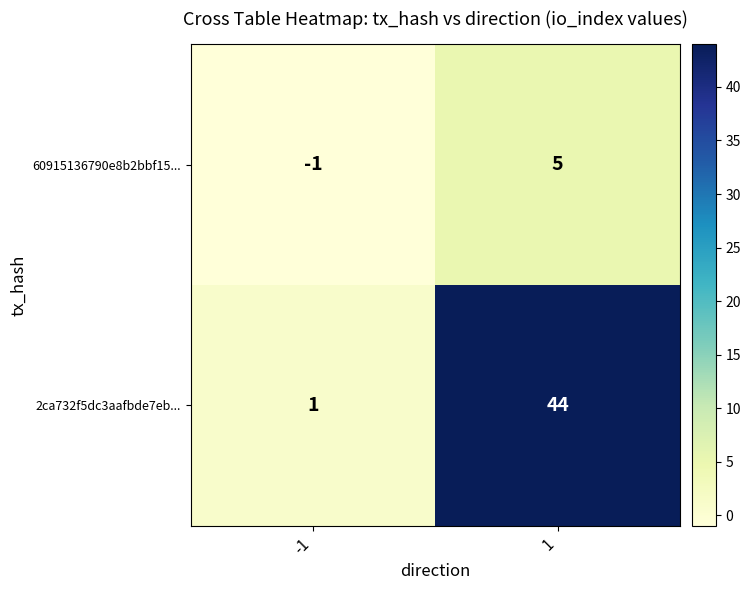

What is the maximum value shown in the chart?

44